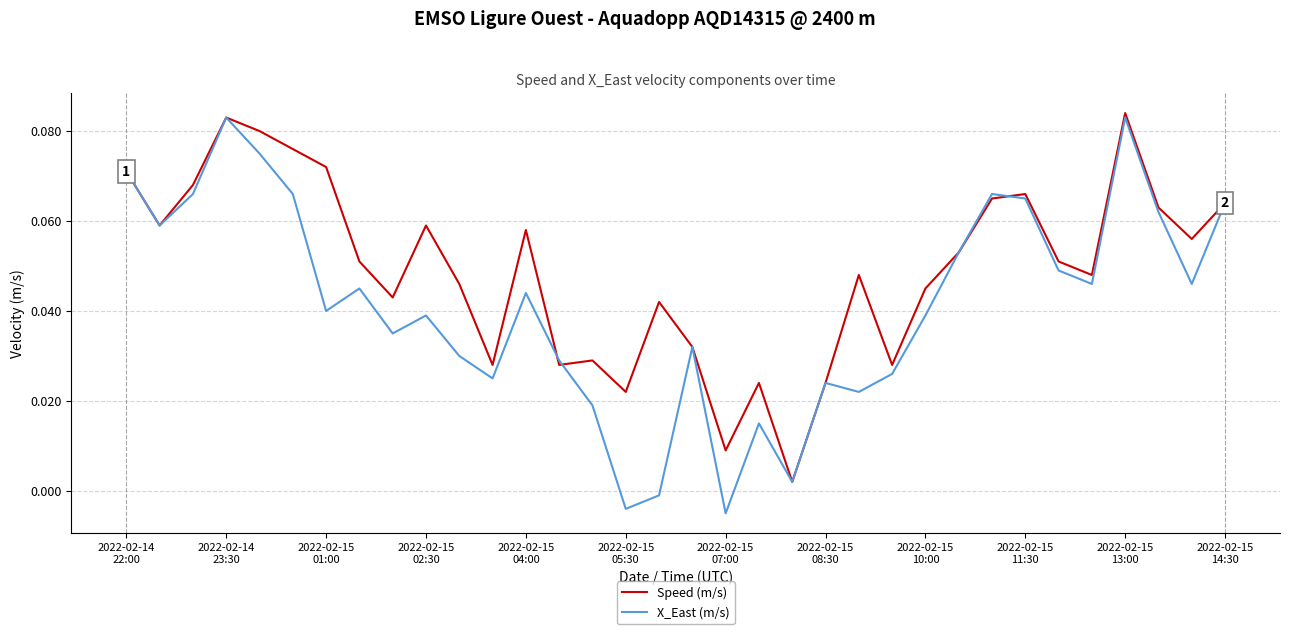

Which series has the largest total across all categories?

Speed (m/s)